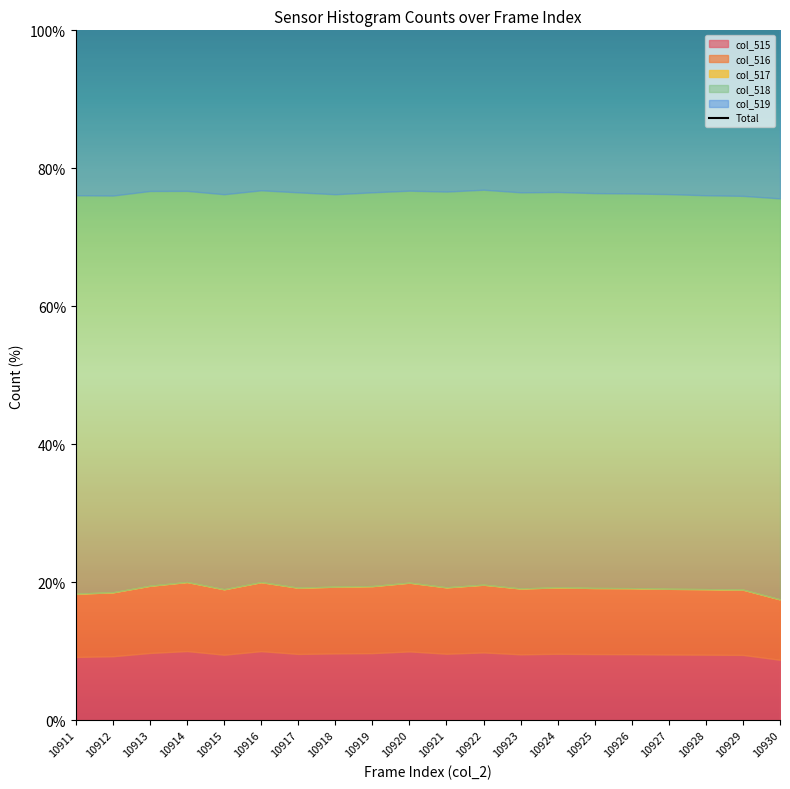

Reading left to right, transcribe all the data shown in this chart.

175.7	175.8	176.3	176.6	176.1	176.6	176.2	176.2	176.3	176.5	176.2	176.4	176.1	176.2	176.1	176.1	176.1	176.1	175.8	175.3